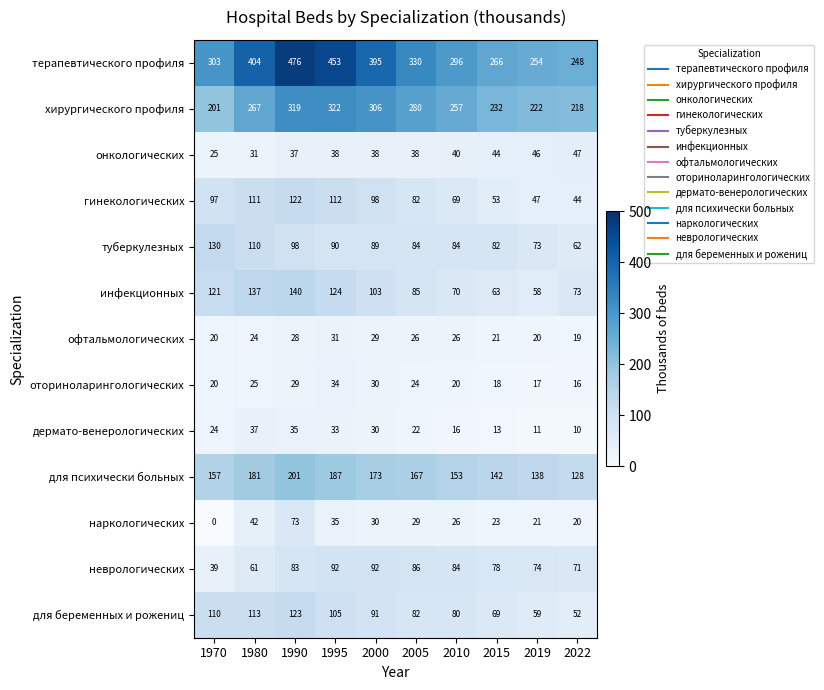

At 2019, list the series in order from smallest to largest.

дермато-венерологических, оториноларингологических, офтальмологических, наркологических, онкологических, гинекологических, инфекционных, для беременных и рожениц, туберкулезных, неврологических, для психически больных, хирургического профиля, терапевтического профиля